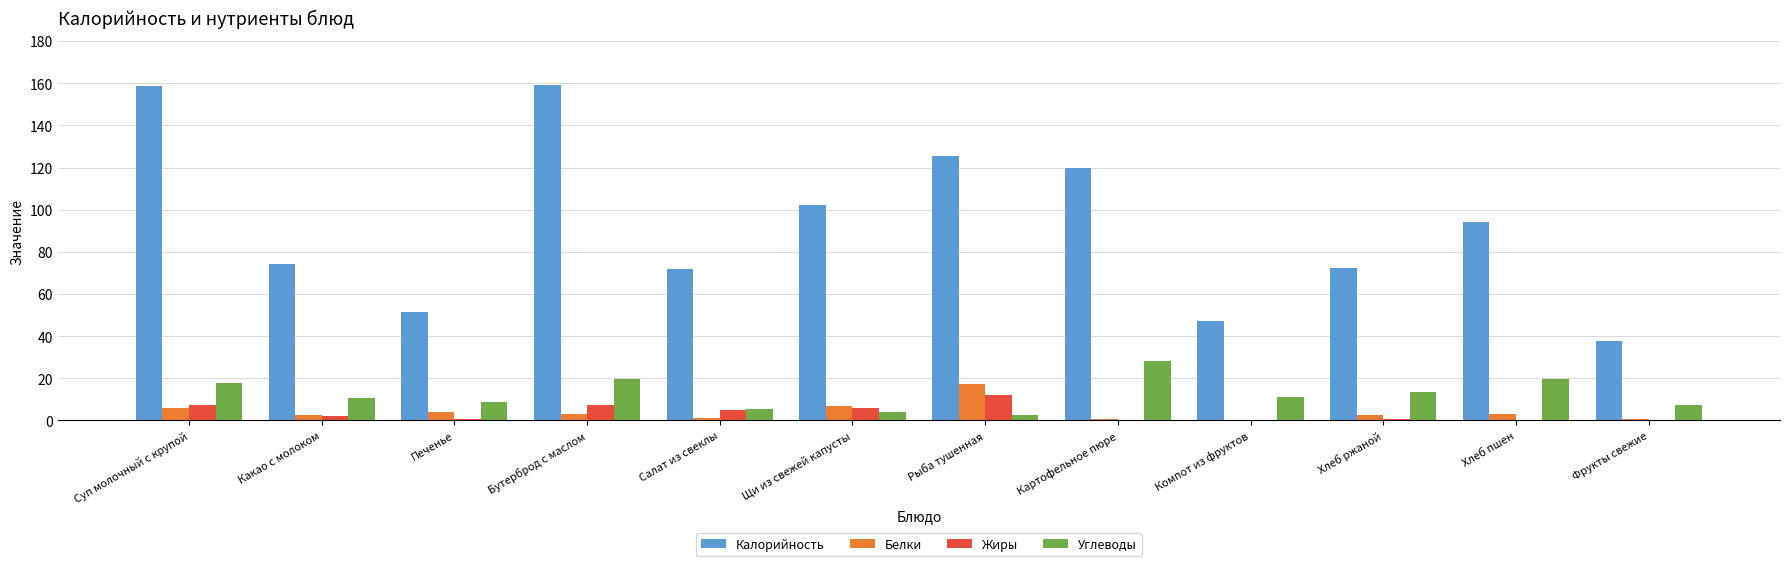

Which series has the largest total across all categories?

Калорийность